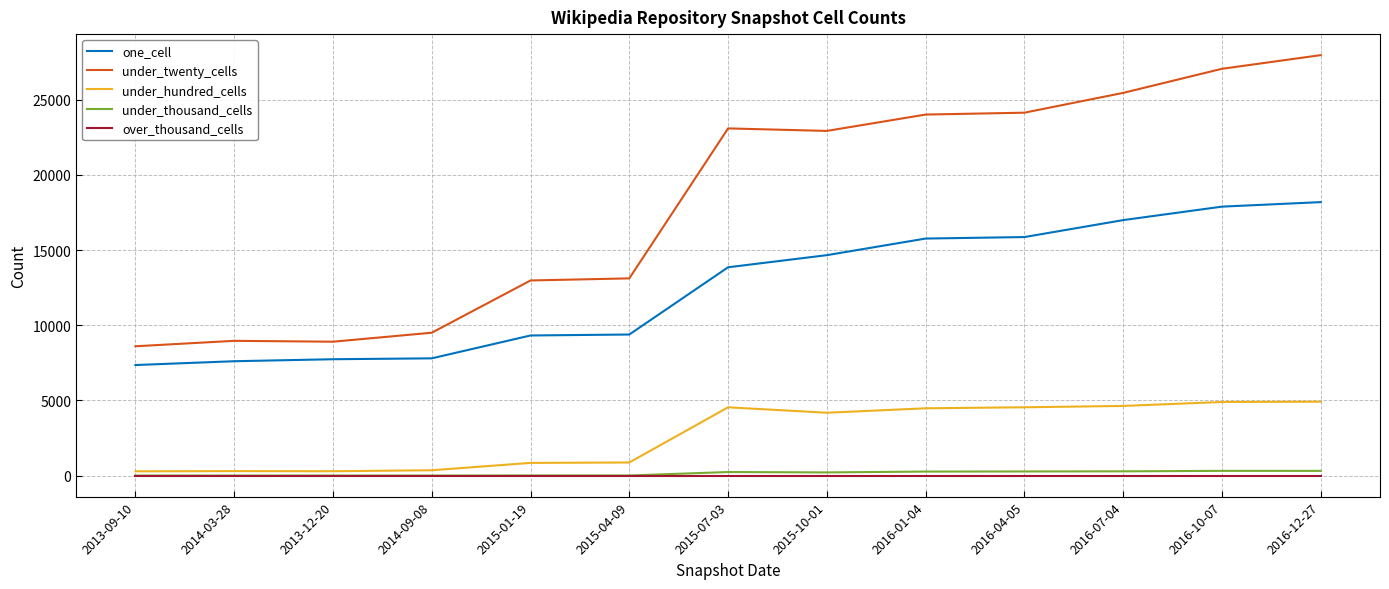

At how many categories does at least one series exceed 2997?

13